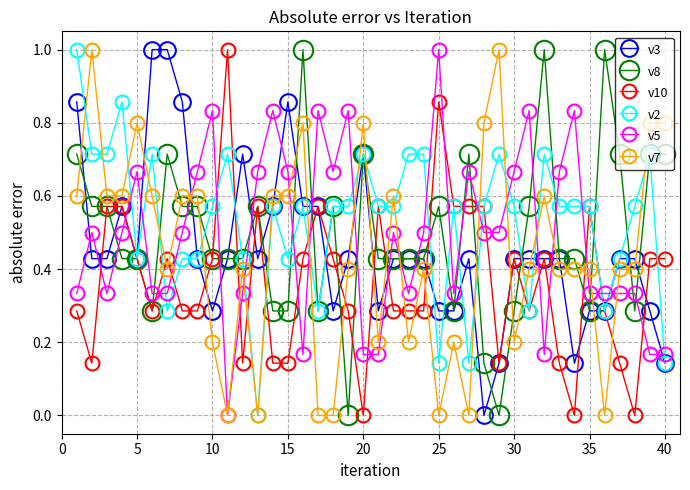

True or false: v5 has more than 0 interior local peaks.

True